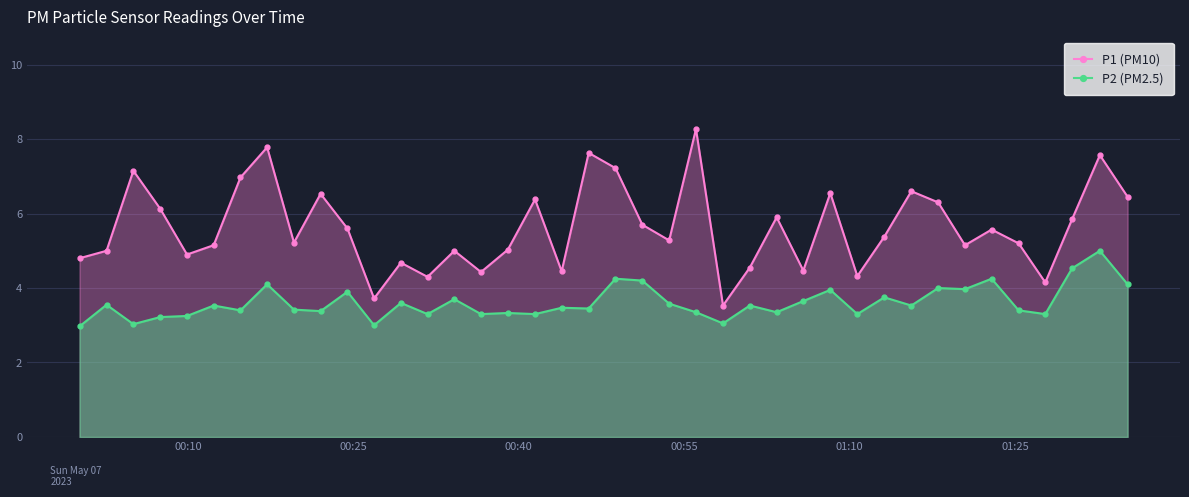

What is the sum of all P1 (PM10) values?

224.9